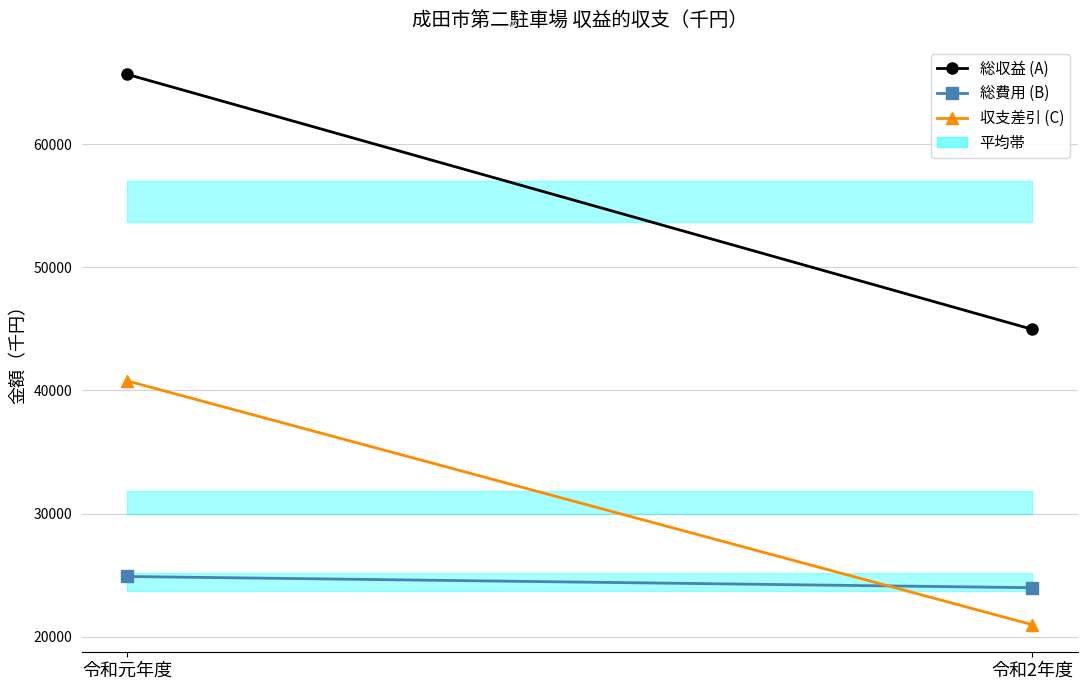

At which category does the chart reach its minimum across all series?

令和2年度